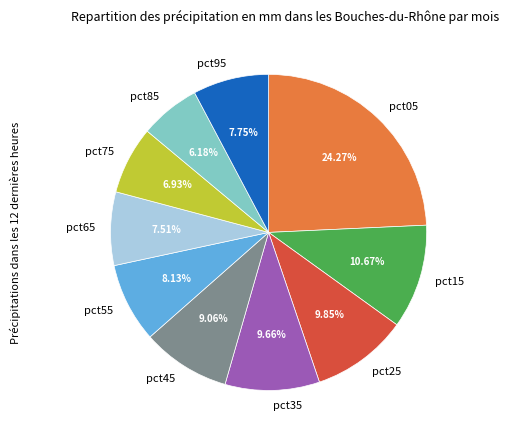

To the nearest percent, what is the combined percentage of pct15 and pct75?

18%